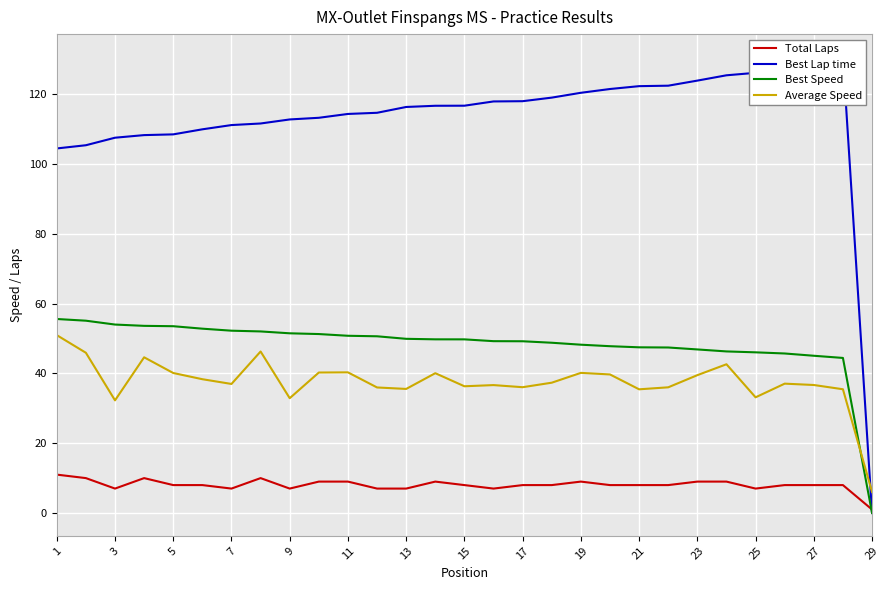

Which series has the widest spread of values?

Best Lap time